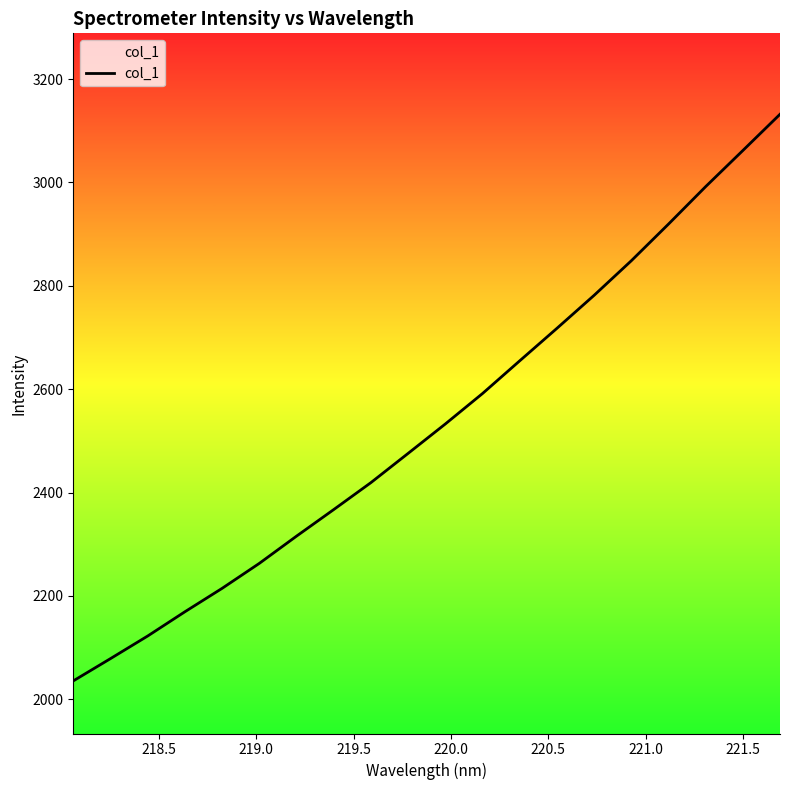

How many lines are shown in the chart?

1